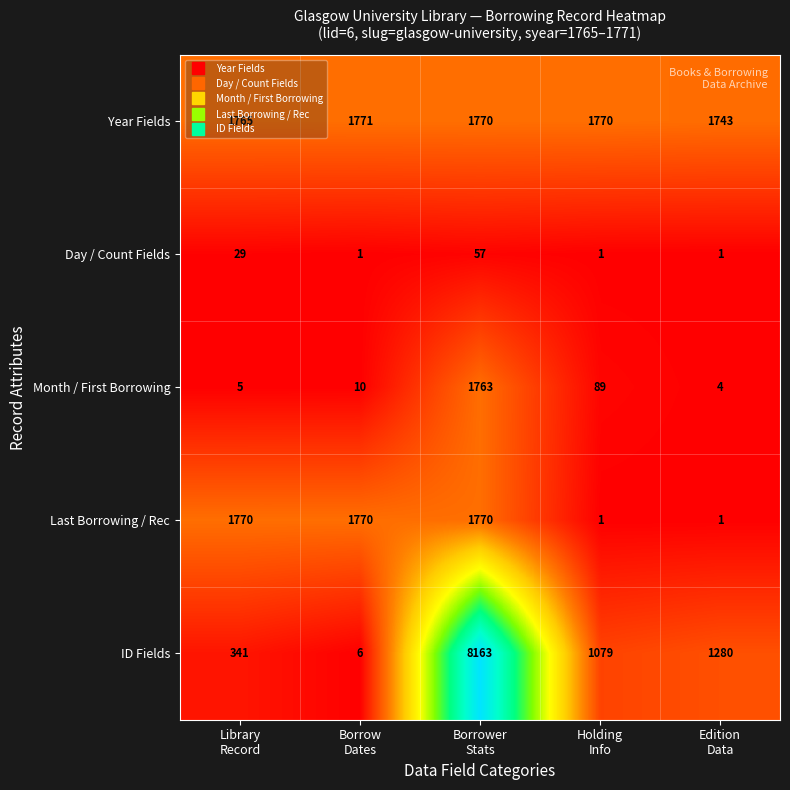

Rank the series by their maximum value, from lowest to highest.

Day / Count Fields, Month / First Borrowing, Last Borrowing / Rec, Year Fields, ID Fields